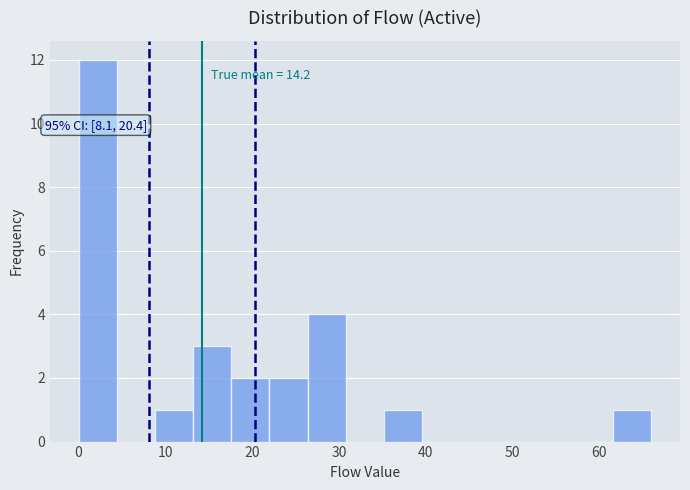

Over which range of the x-axis is the bar tallest?

0.0 to 4.4